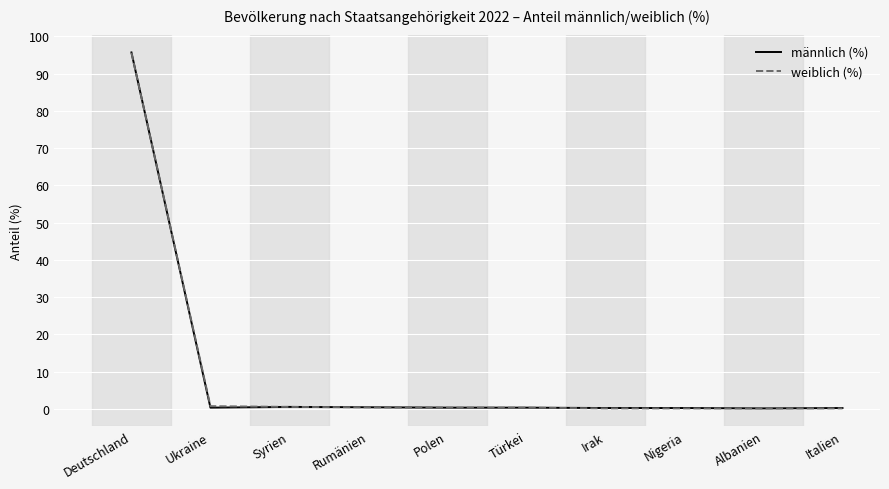

The weiblich (%) series shows 62.2 at Deutschland. True or false?

False